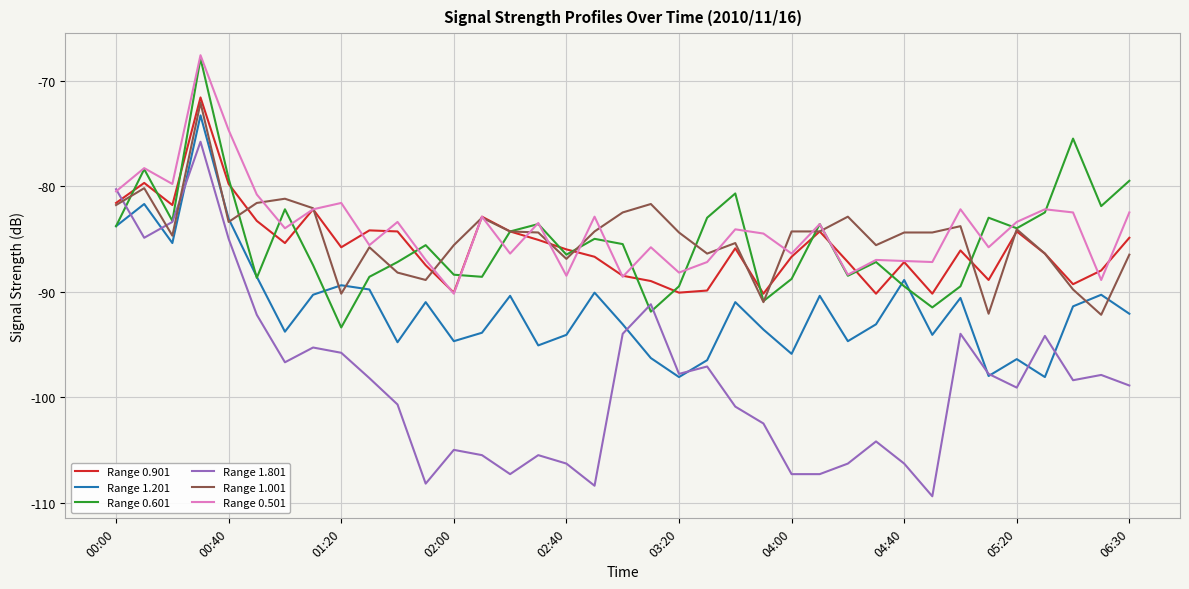

True or false: Range 1.201 and Range 0.501 intersect in this chart.

False